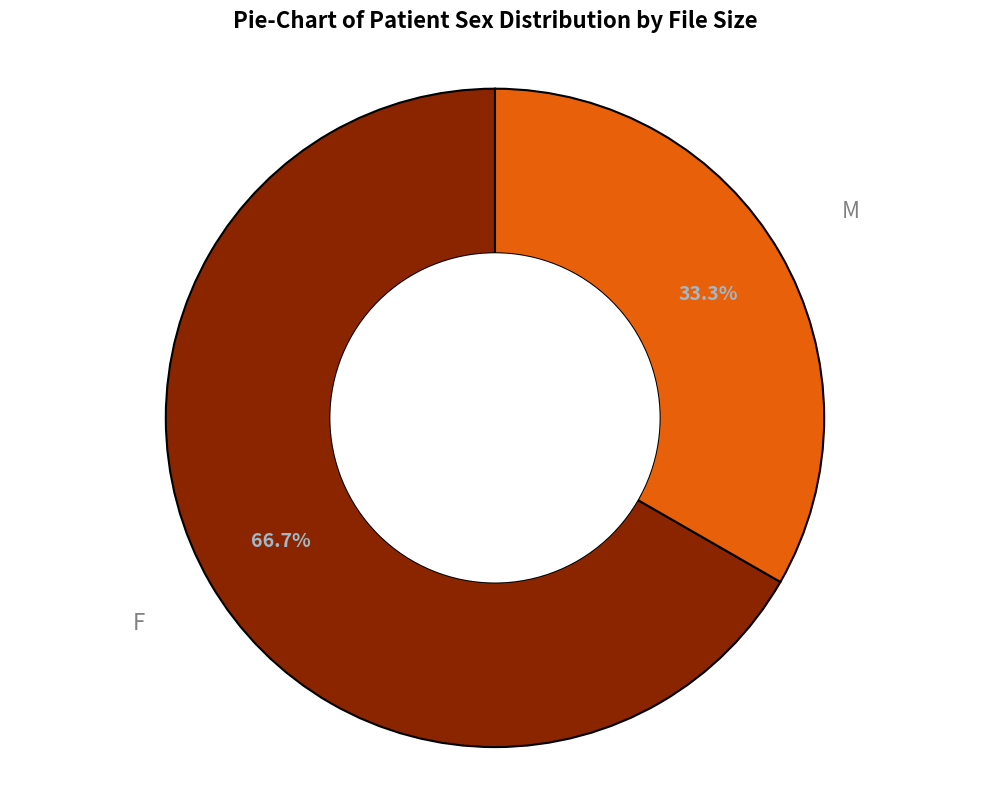

What is the ratio of the value at F to the value at M?

2.0